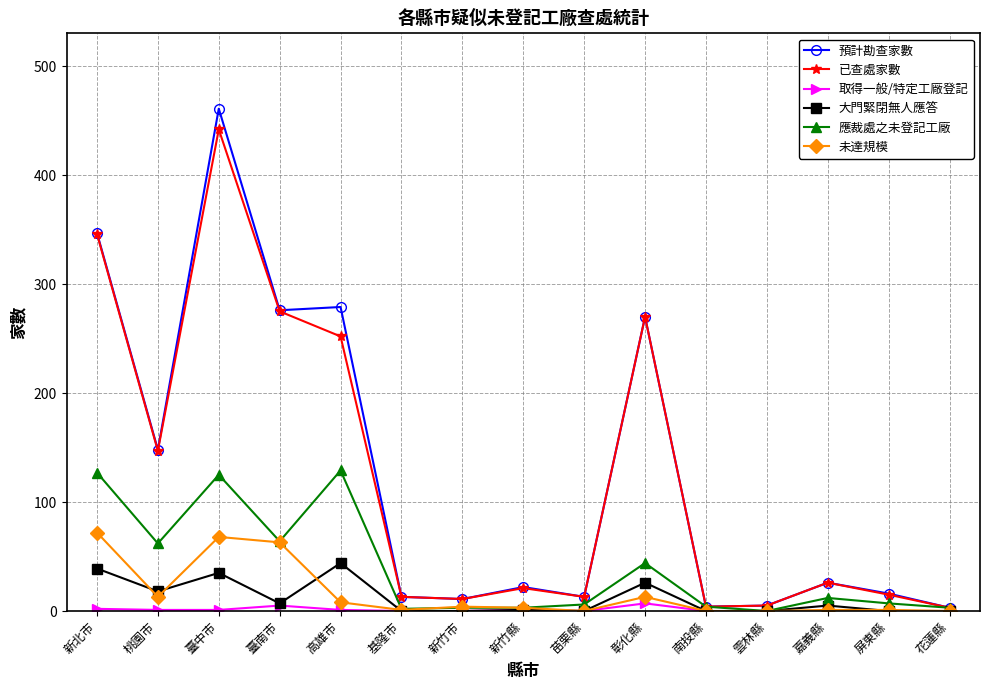

The 大門緊閉無人應答 series shows 16 at 屏東縣. True or false?

False